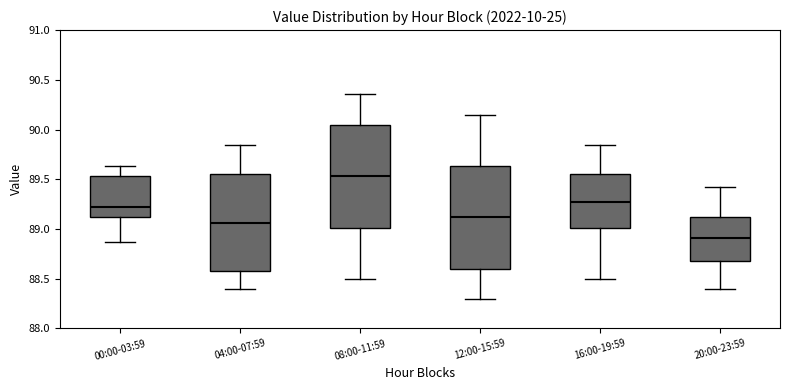

Where does the median line of the box for 08:00-11:59 sit on the y-axis? The values are not printed on the chart, so give them approximately, as read against the axis.

89.55